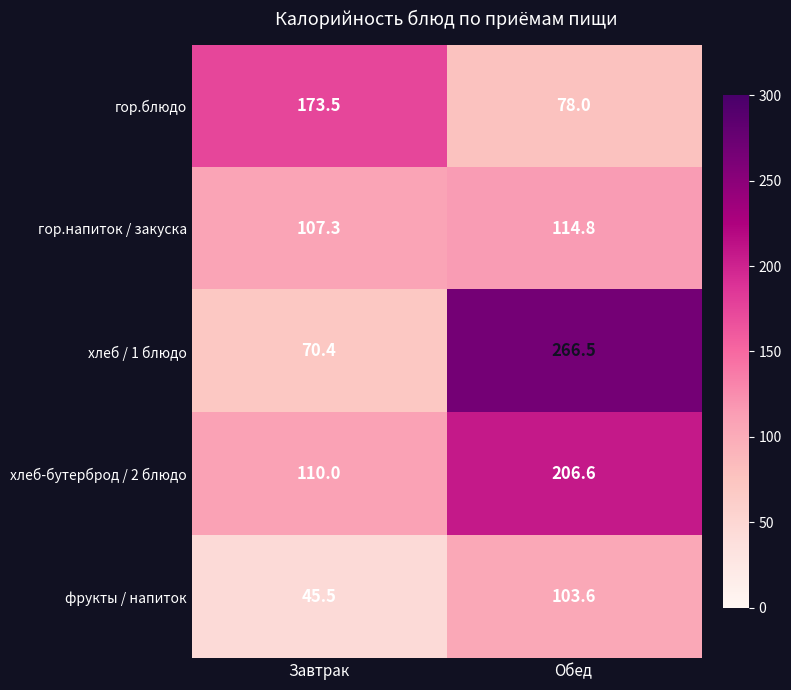

Which category has the lowest value in the хлеб / 1 блюдо series?

Завтрак